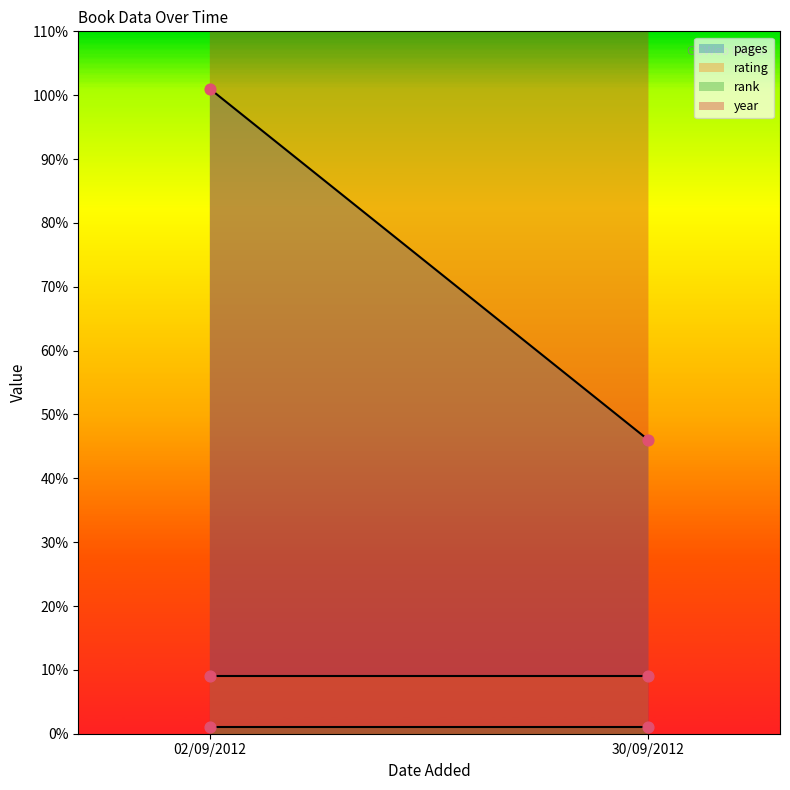

Which series has the largest total across all categories?

year